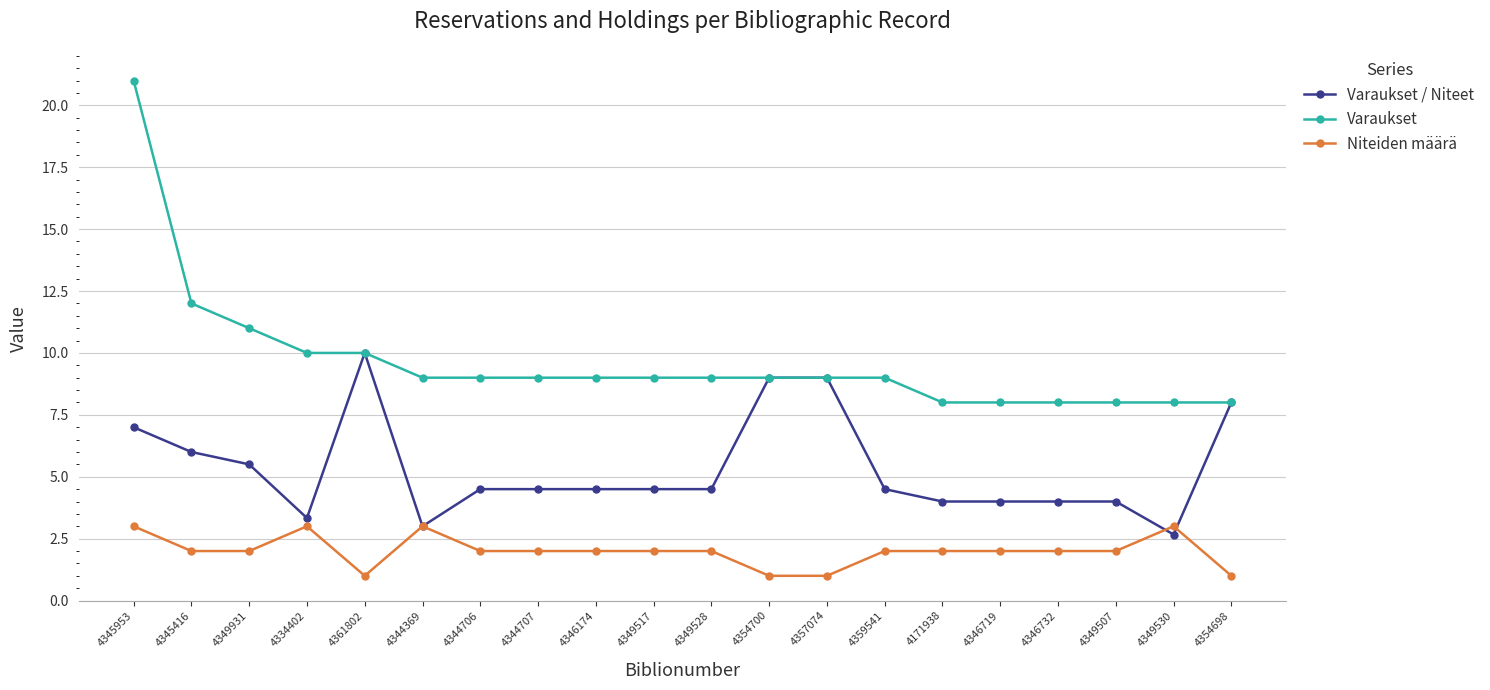

True or false: Varaukset / Niteet has more than 0 interior local peaks.

True